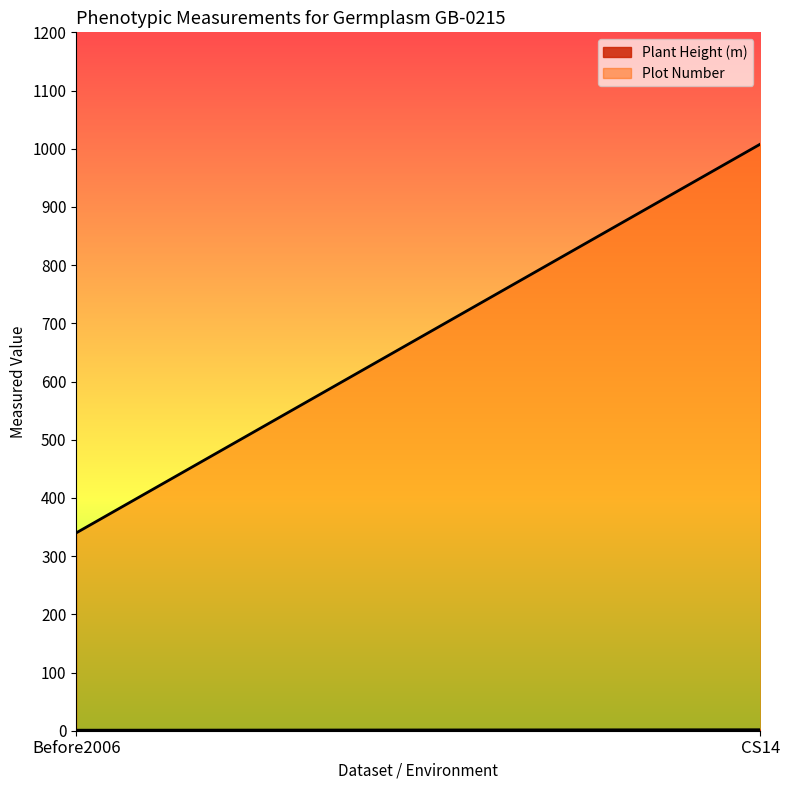

What is the total value across all series at CS14?

1009.7